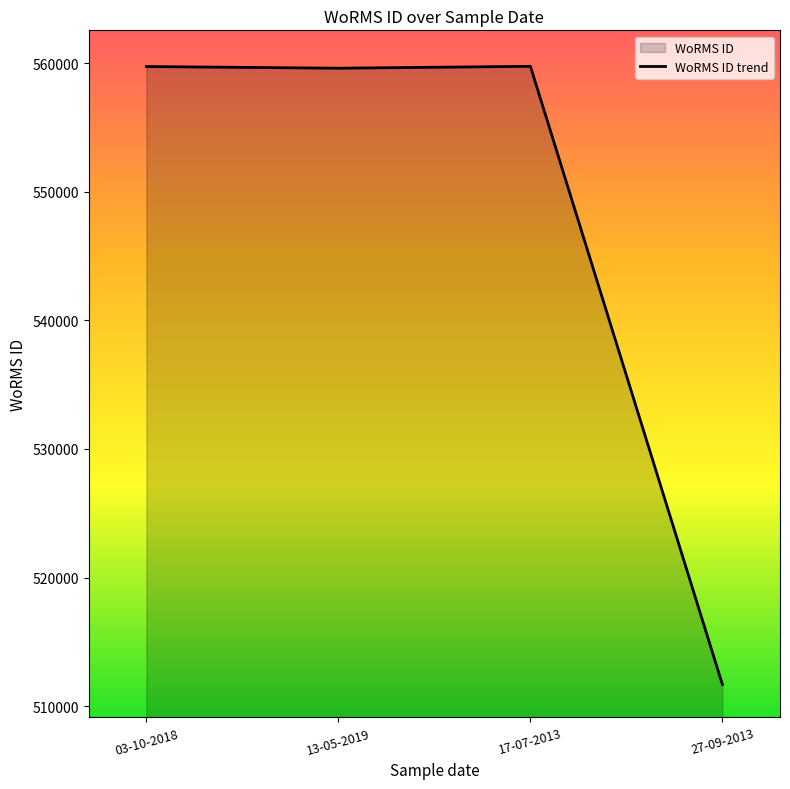

Where is the data nearest to the value 535717?

13-05-2019